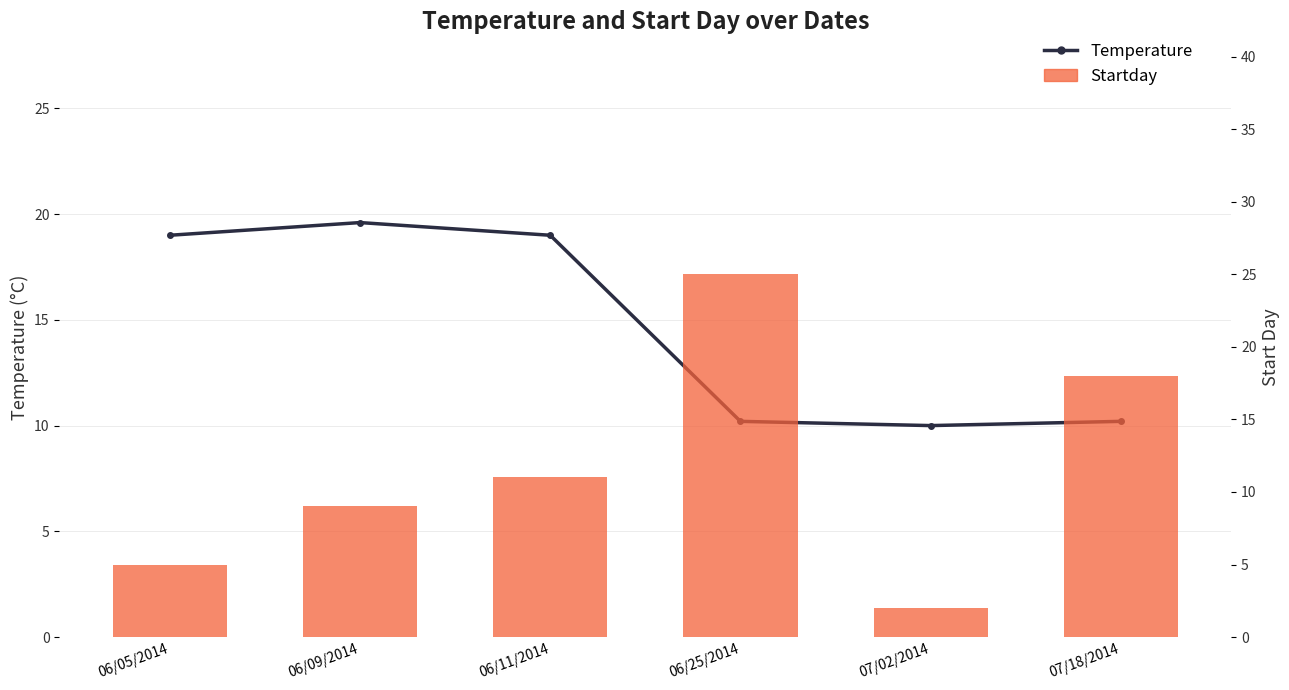

Which series has the largest range (max minus min)?

Startday